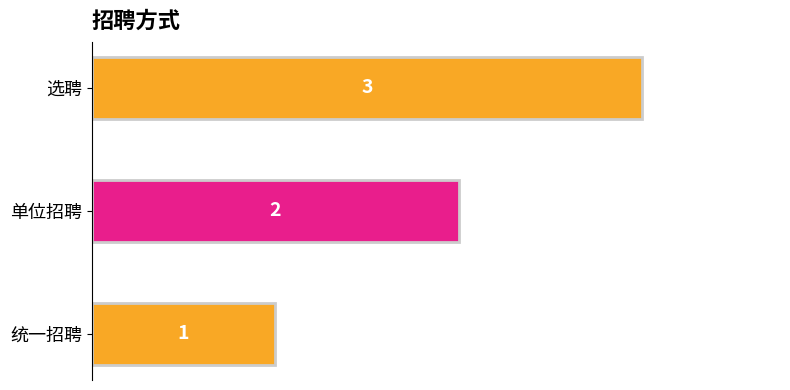

Count the values in the range 1 to 3.

3